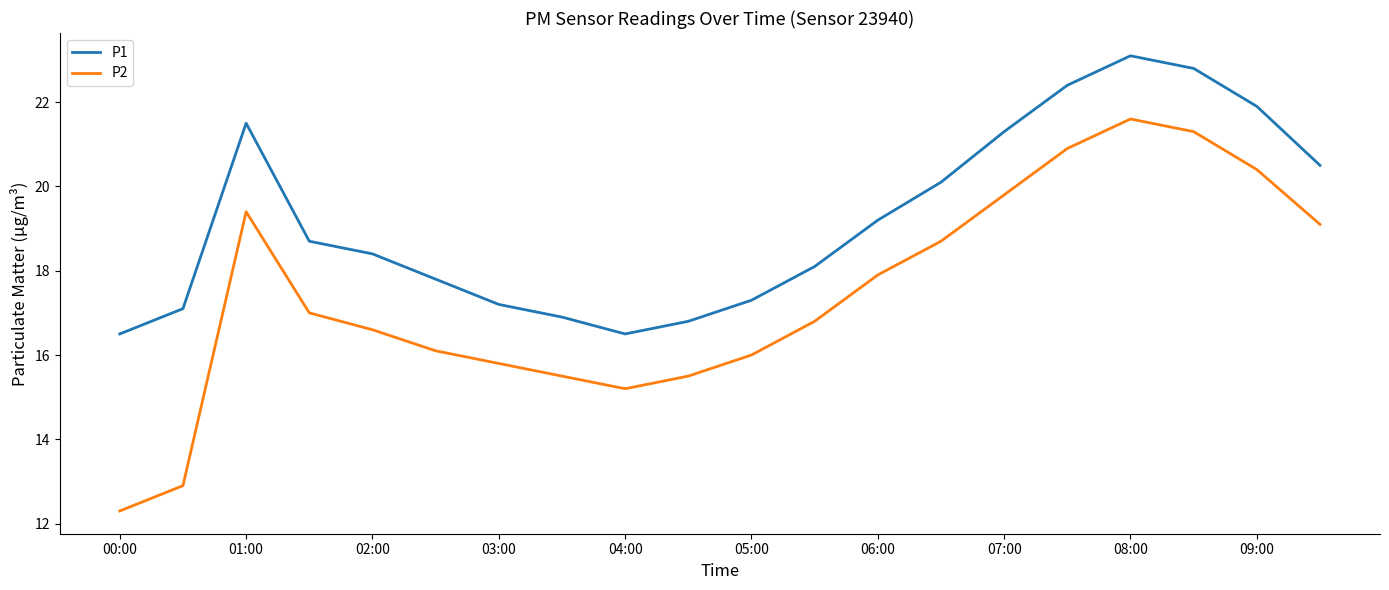

True or false: P2 and P1 intersect in this chart.

False